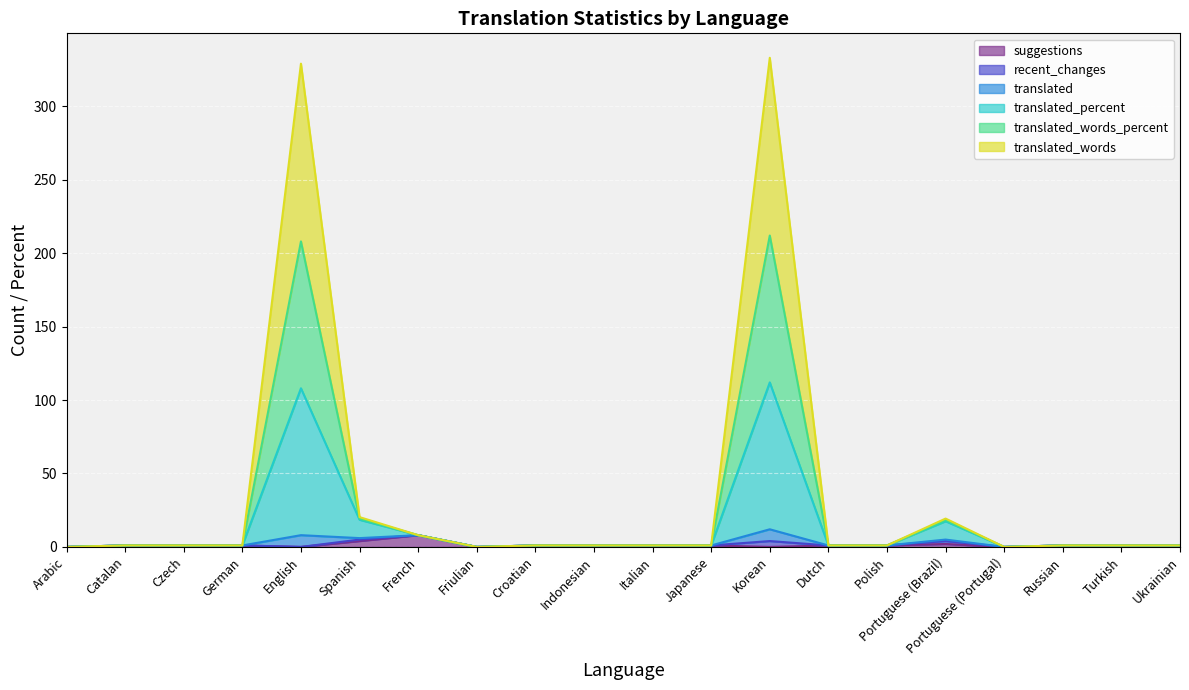

What is the value of the translated_percent point at the 5th from the left?

108.0